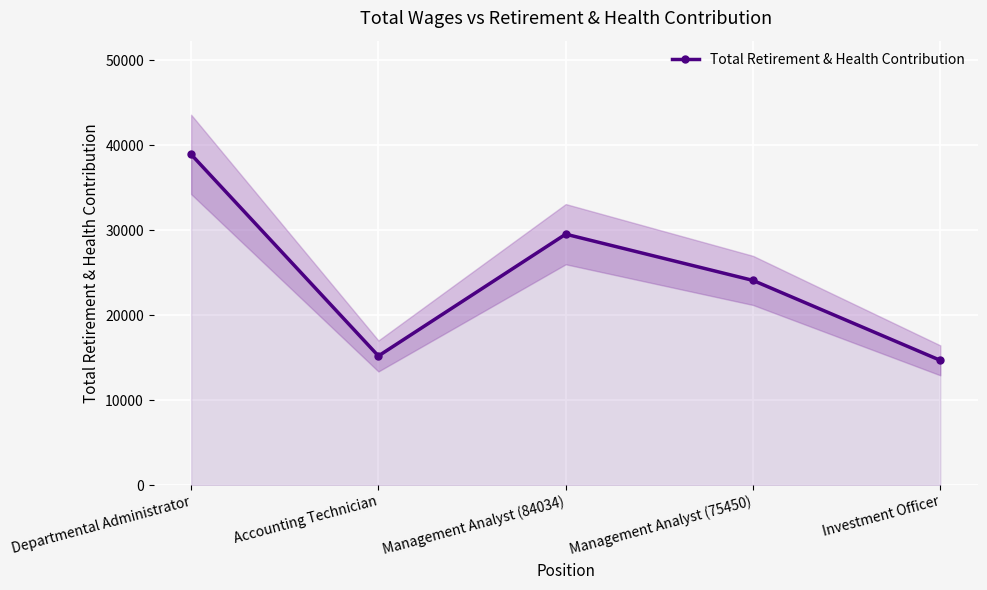

What is the label of the 5th point from the left?

Investment Officer